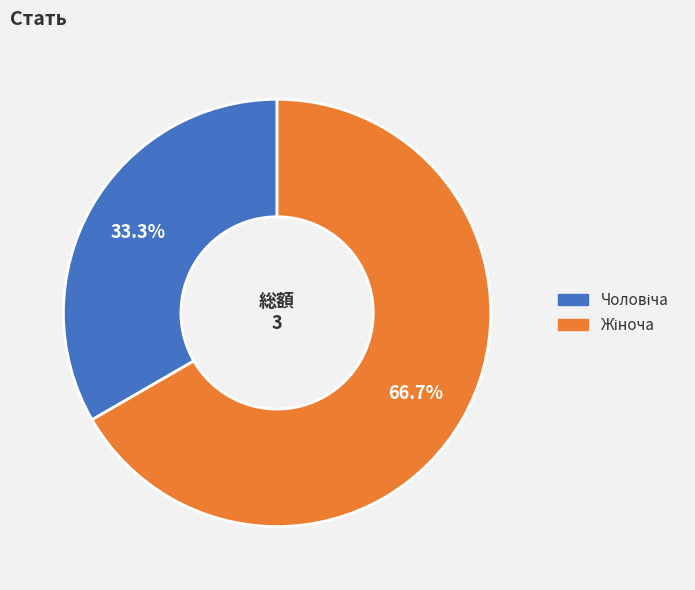

Does any single category account for the majority?

Yes